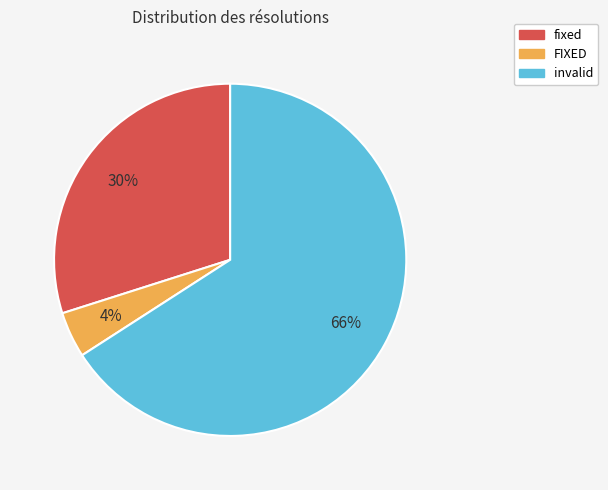

What is the smallest slice in the pie chart?

FIXED